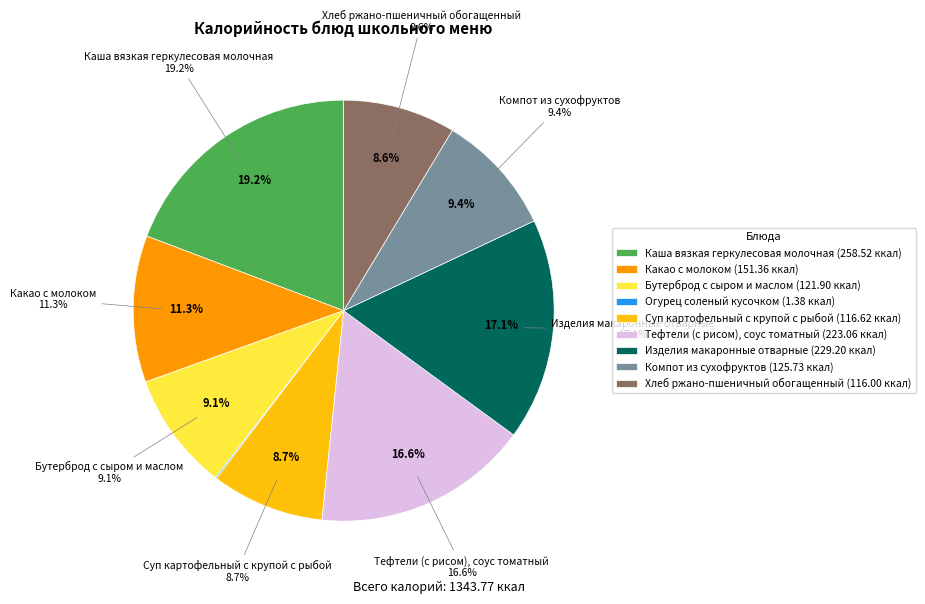

What is the smallest slice in the pie chart?

Огурец соленый кусочком